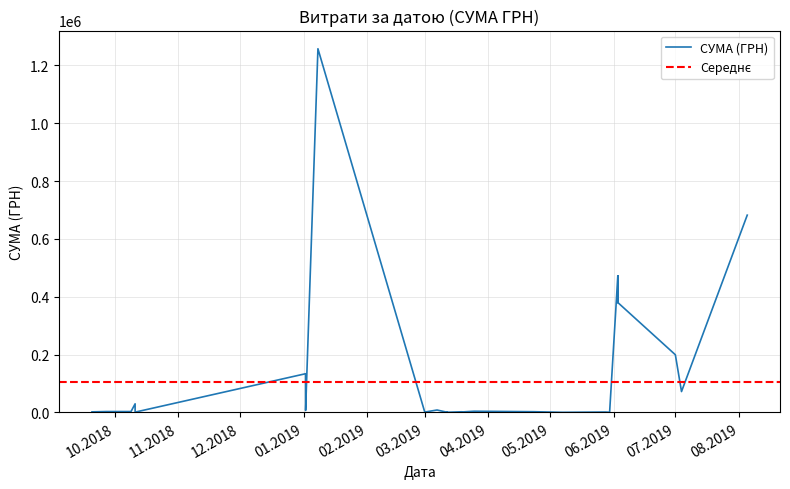

What is the maximum value shown in the chart?

1257654.2